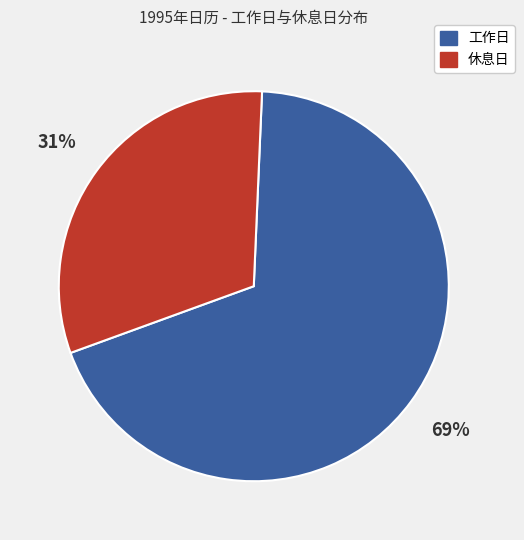

Between 工作日 and 休息日, which is larger?

工作日